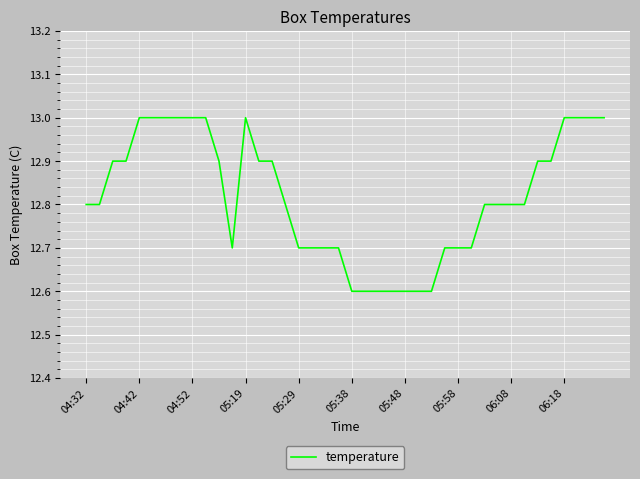

How many lines are shown in the chart?

1